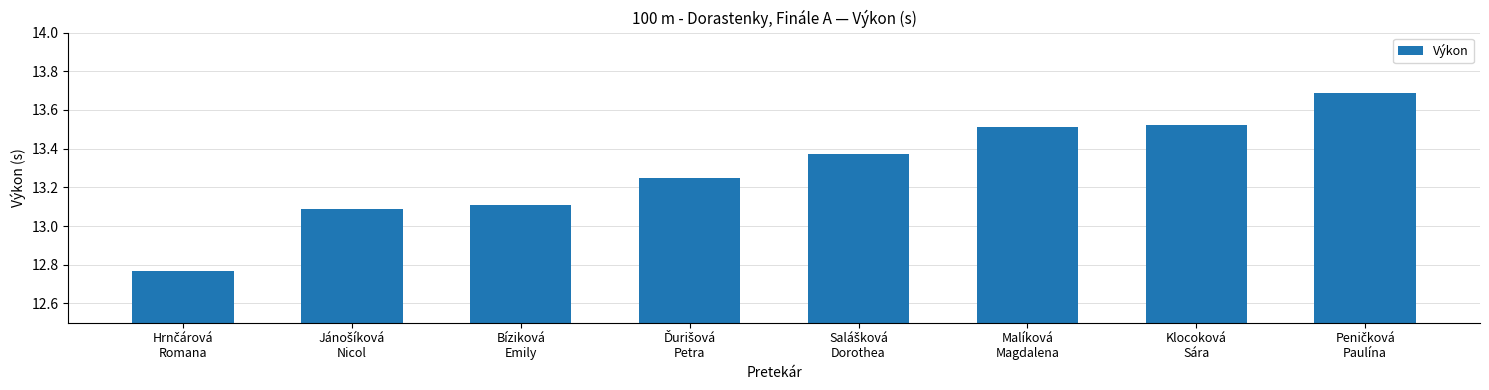

The chart shows a value of 13.1 at Bíziková
Emily. True or false?

True